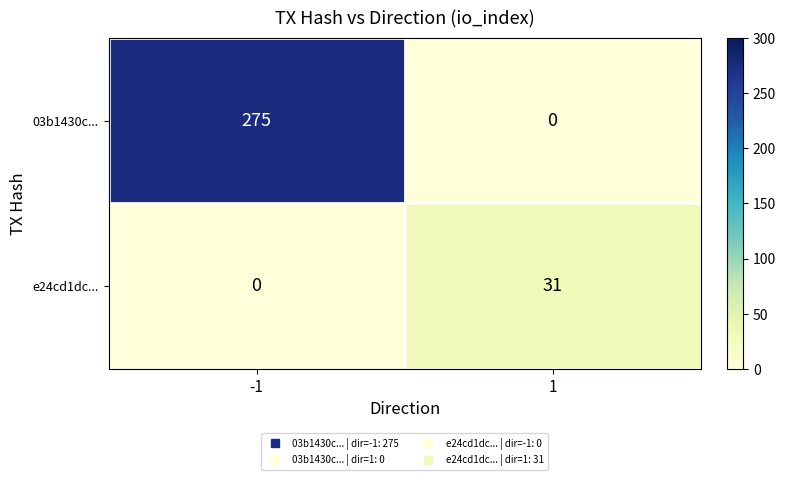

Which series has the largest range (max minus min)?

03b1430c...